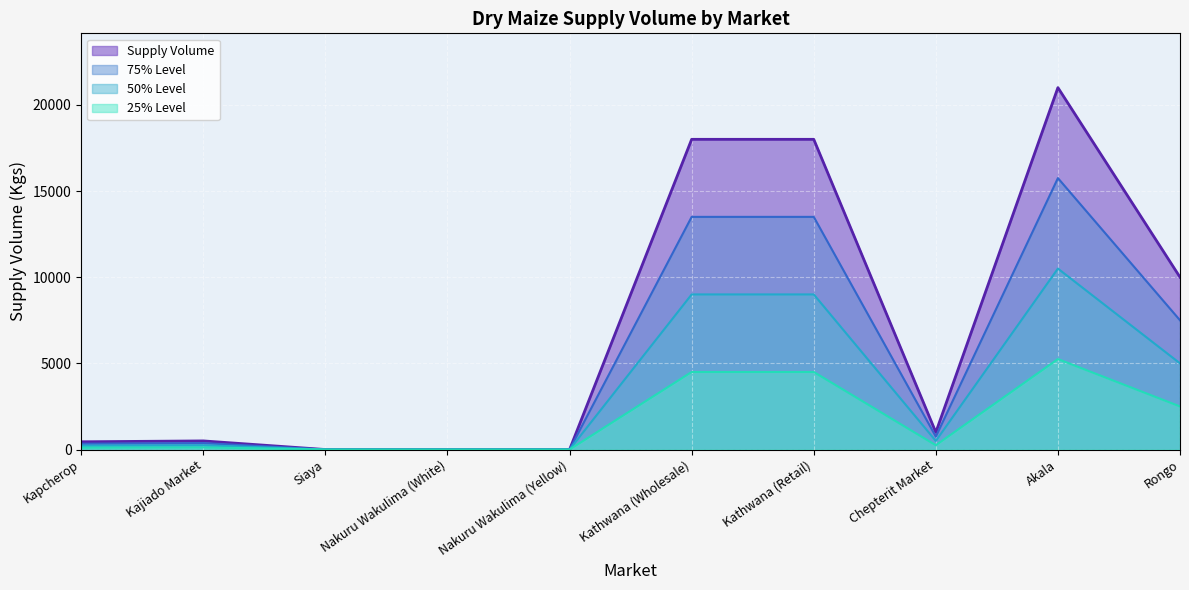

The value at Nakuru Wakulima (Yellow) is -10160. True or false?

False